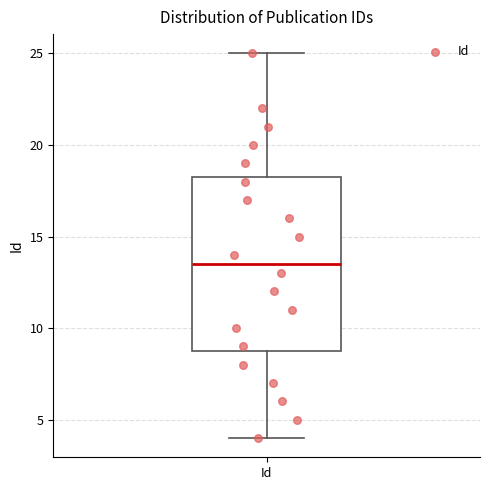

Where does the median line of the box for Id sit on the y-axis? The values are not printed on the chart, so give them approximately, as read against the axis.

13.5